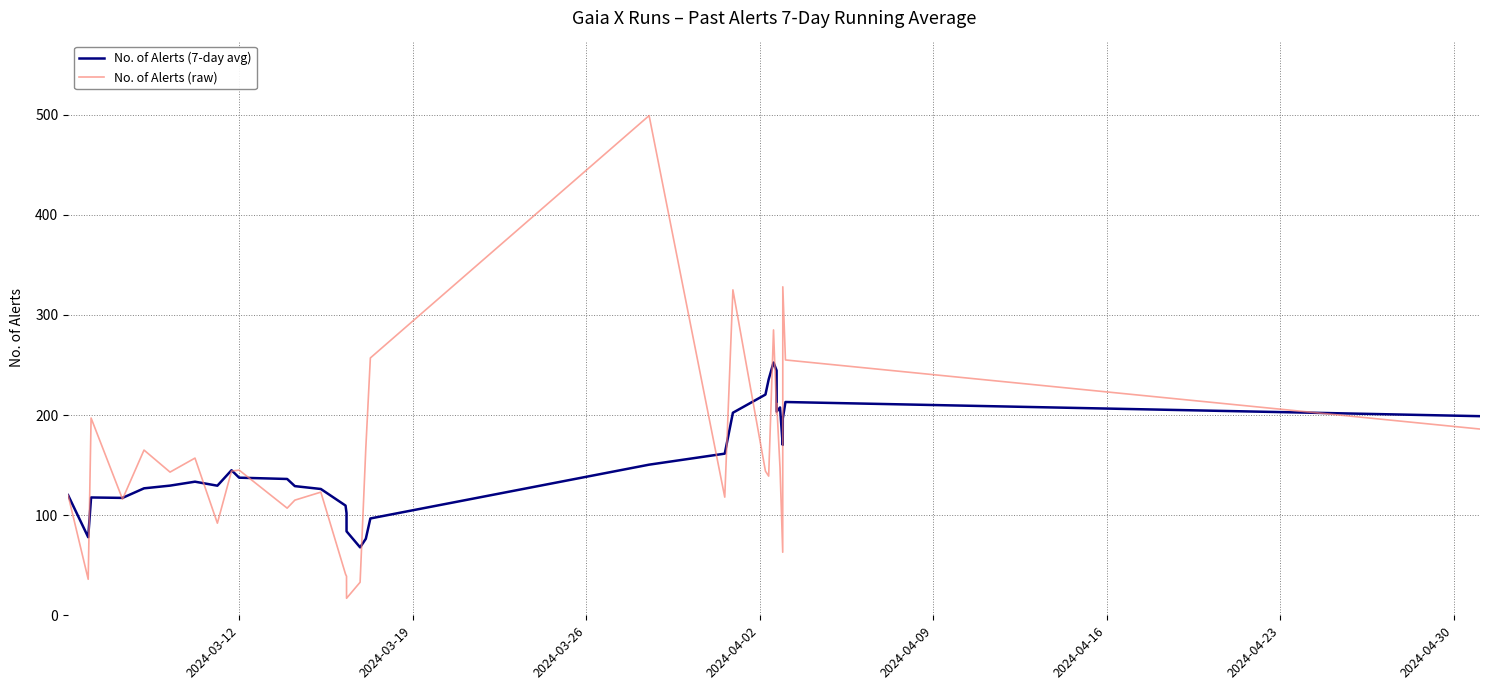

True or false: No. of Alerts (raw) and No. of Alerts (7-day avg) intersect in this chart.

True